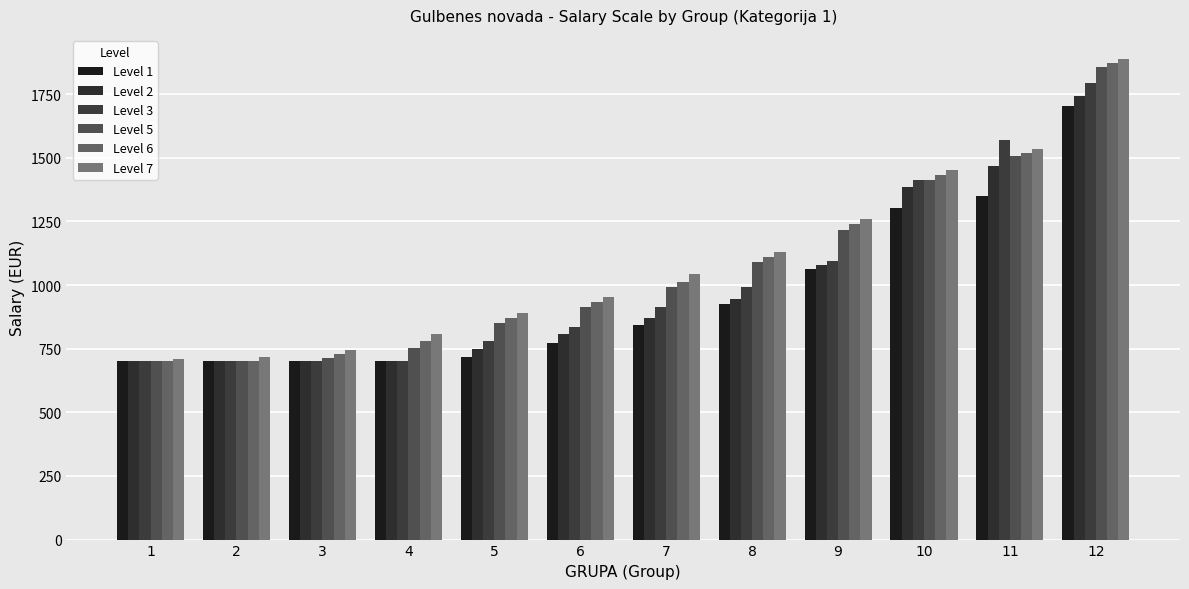

What is the difference between the maximum and second lowest values in the Level 2 series?

1043.5